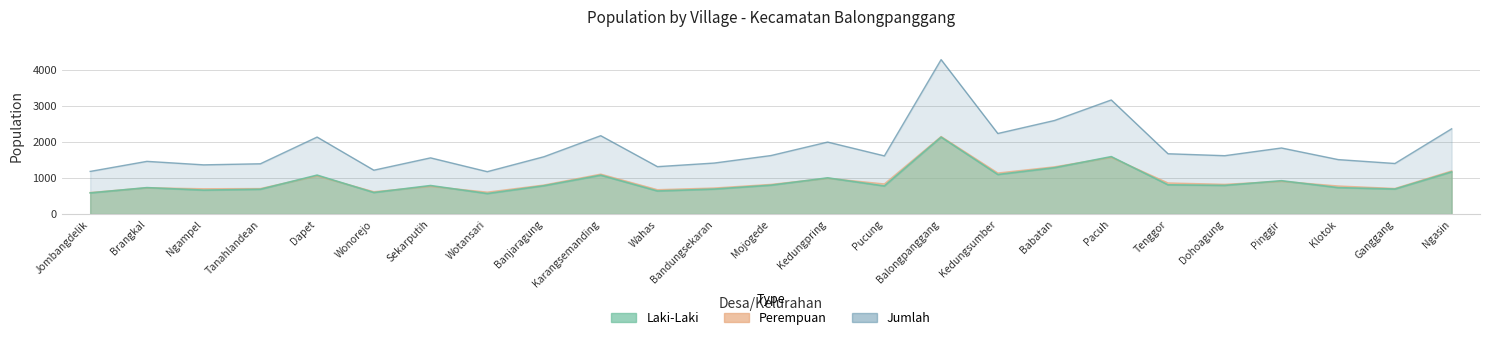

At which category is the sum across all series the highest?

Balongpanggang